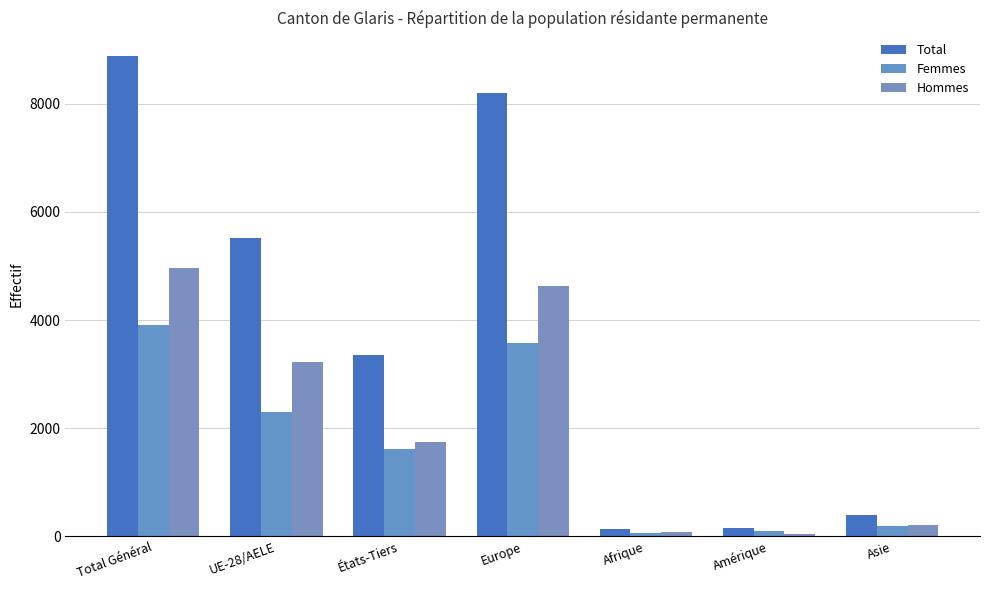

What is the label of the 6th bar from the right?

UE-28/AELE